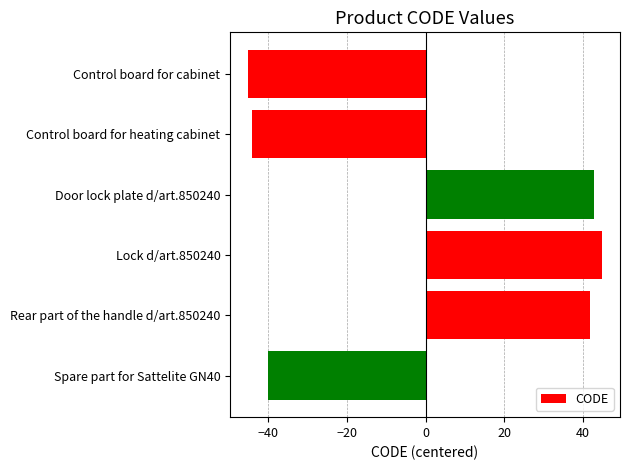

How many data points does each series have?

6